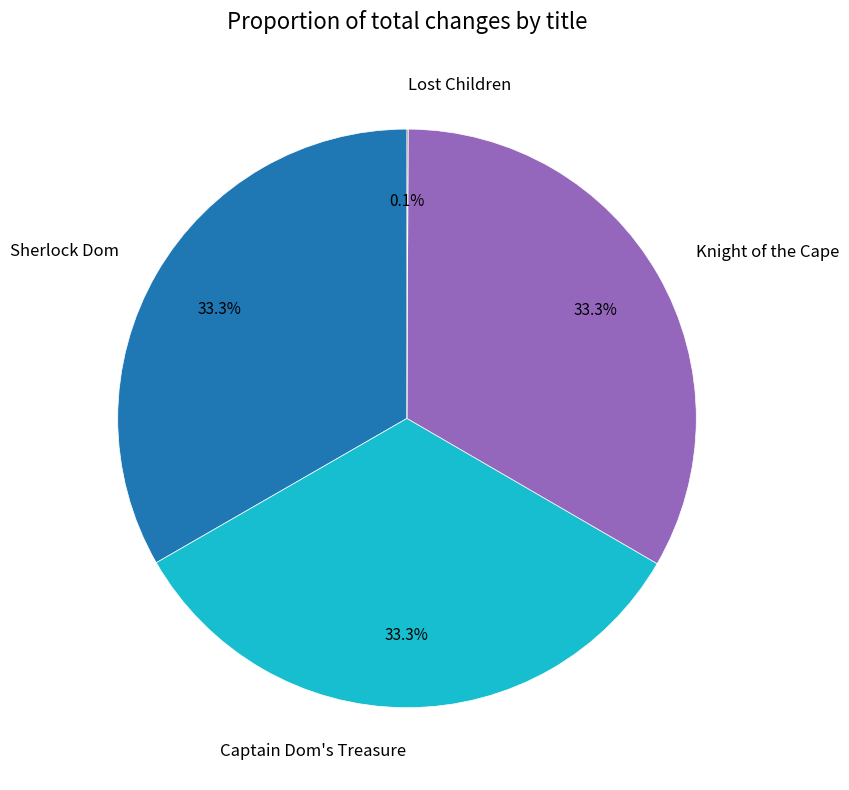

To the nearest percent, what portion does Knight of the Cape represent?

33%